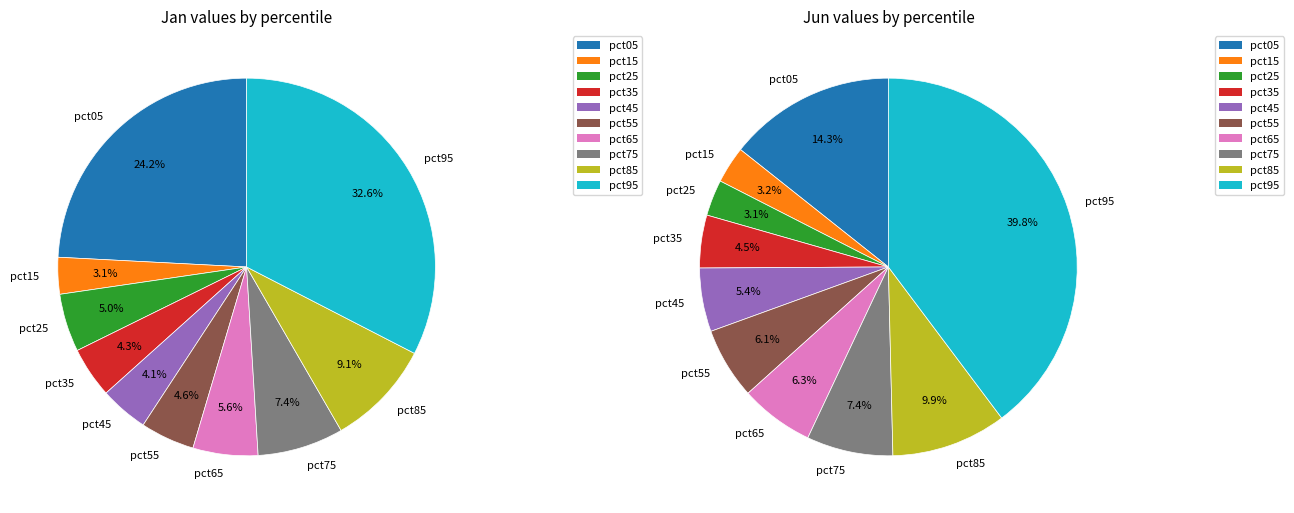

Rank the series by their maximum value, from lowest to highest.

jan_values, jun_values